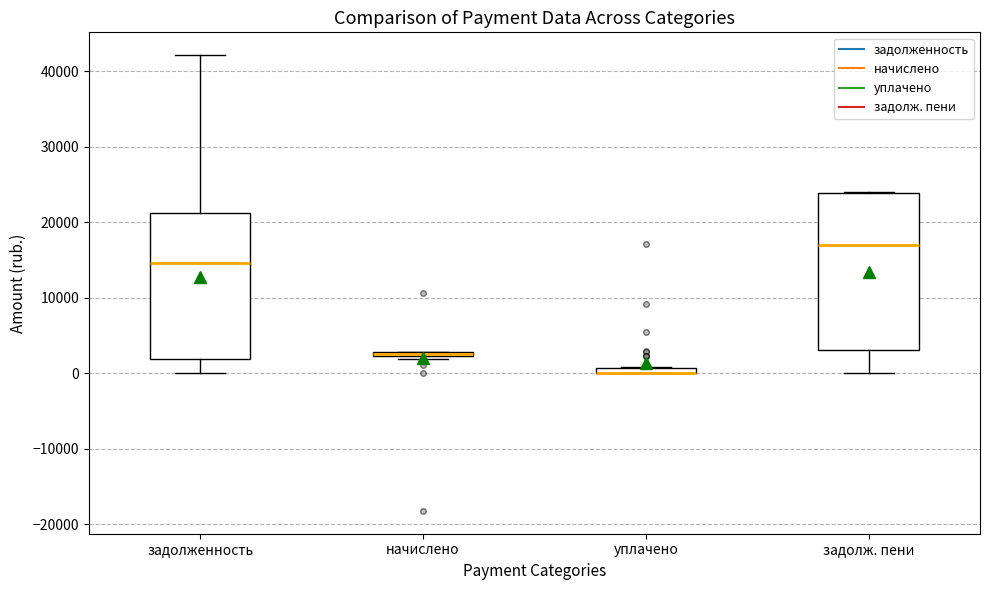

Which box is the tallest, from its lower edge to its upper edge?

задолж. пени